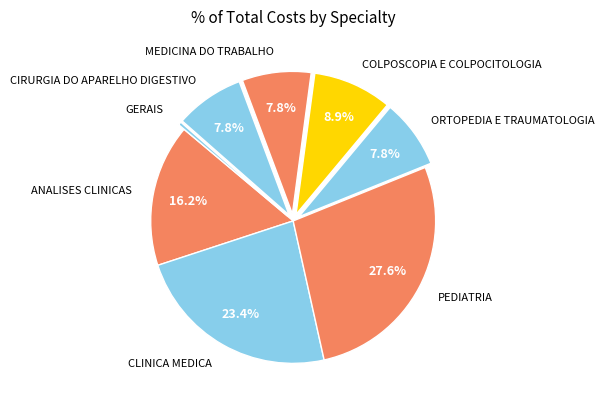

How many segments does this pie chart have?

8